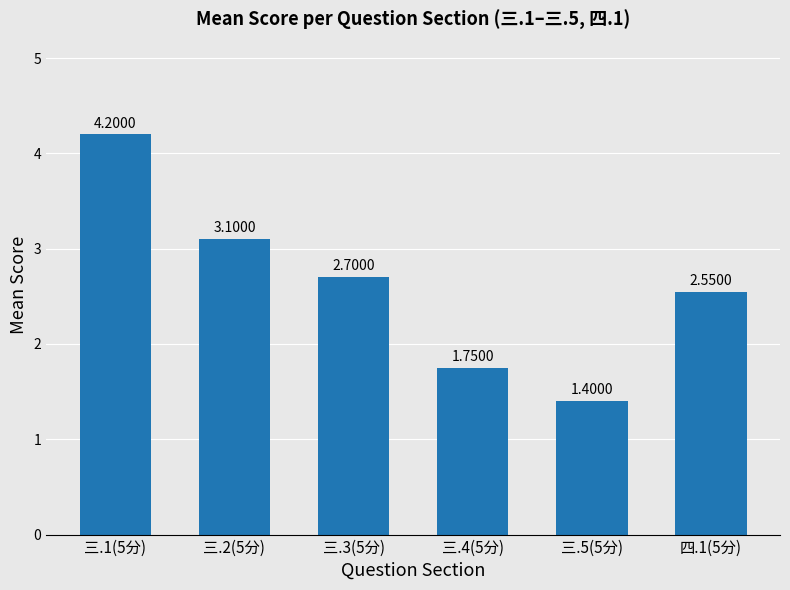

Approximately how many times larger is the value at 三.1(5分) compared to 三.4(5分)?

2.4